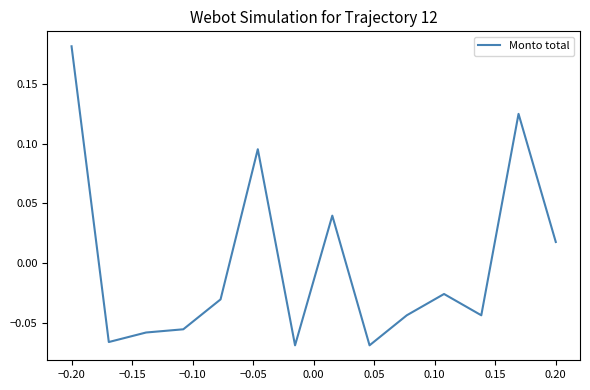

Where is the data nearest to the value 0?

0.20